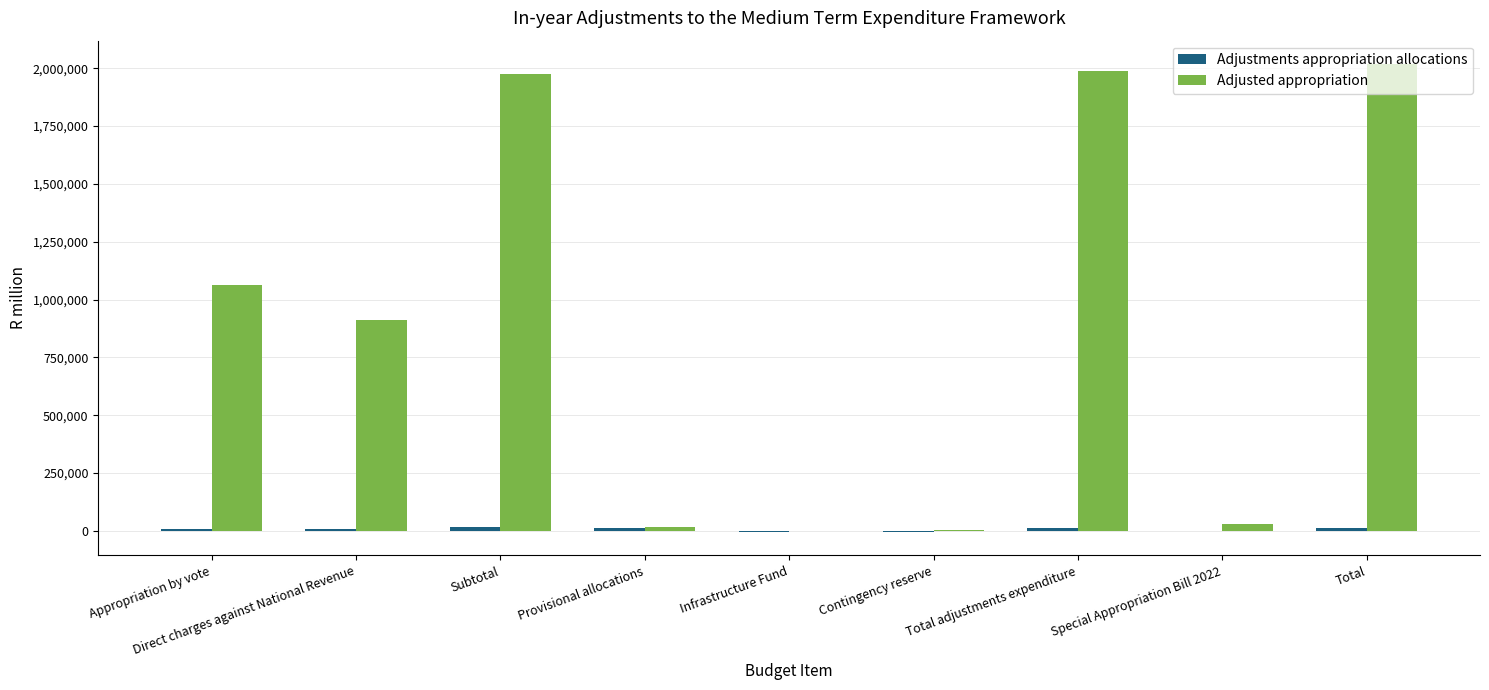

Which series has the largest total across all categories?

Adjusted appropriation